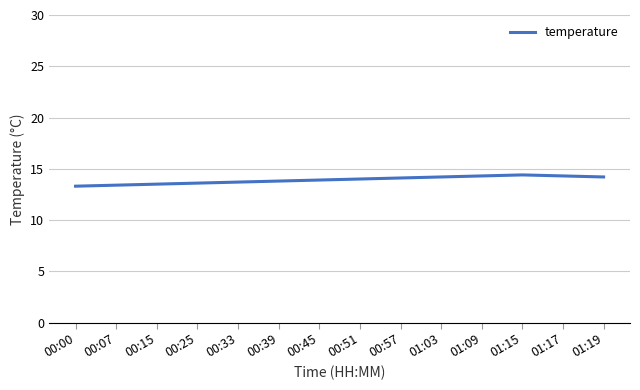

What is the difference between the maximum and minimum values?

1.1